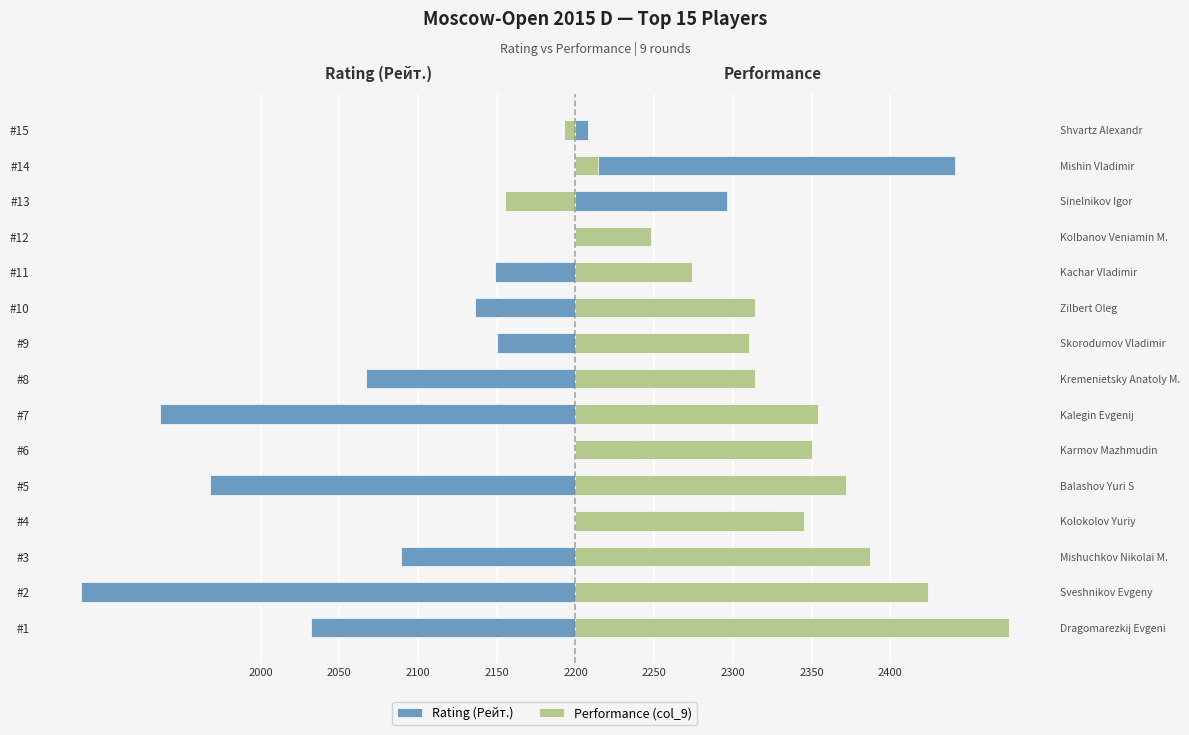

How many bars are there in total?

30